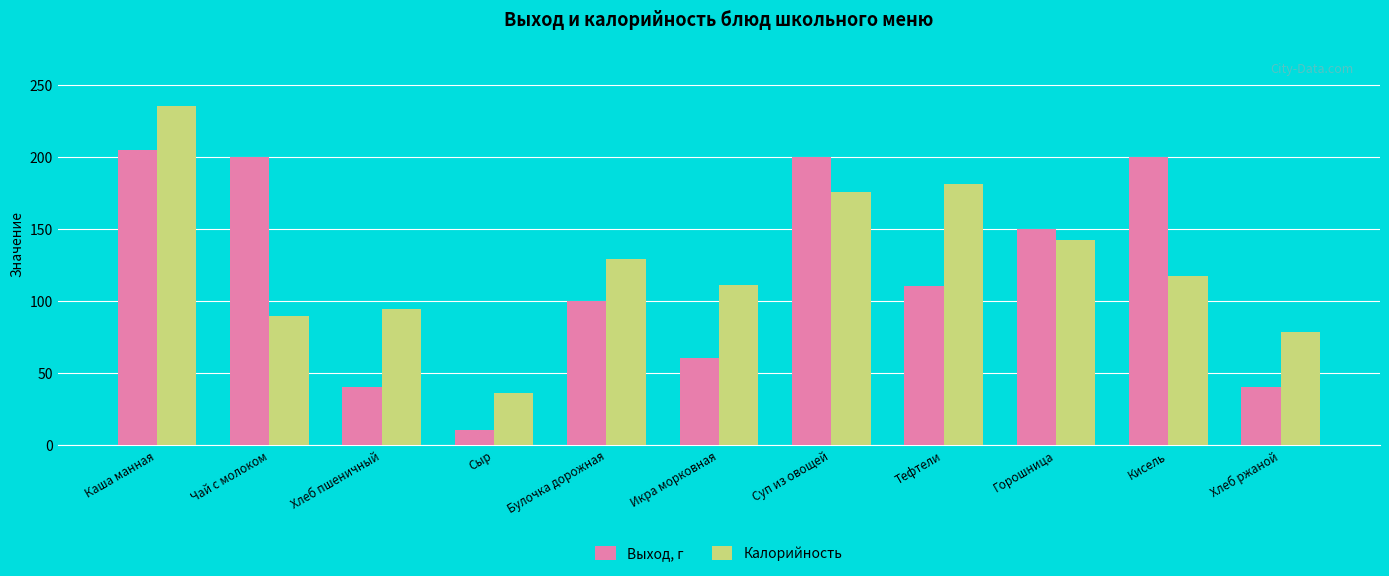

What is the label of the 10th bar from the right?

Чай с молоком